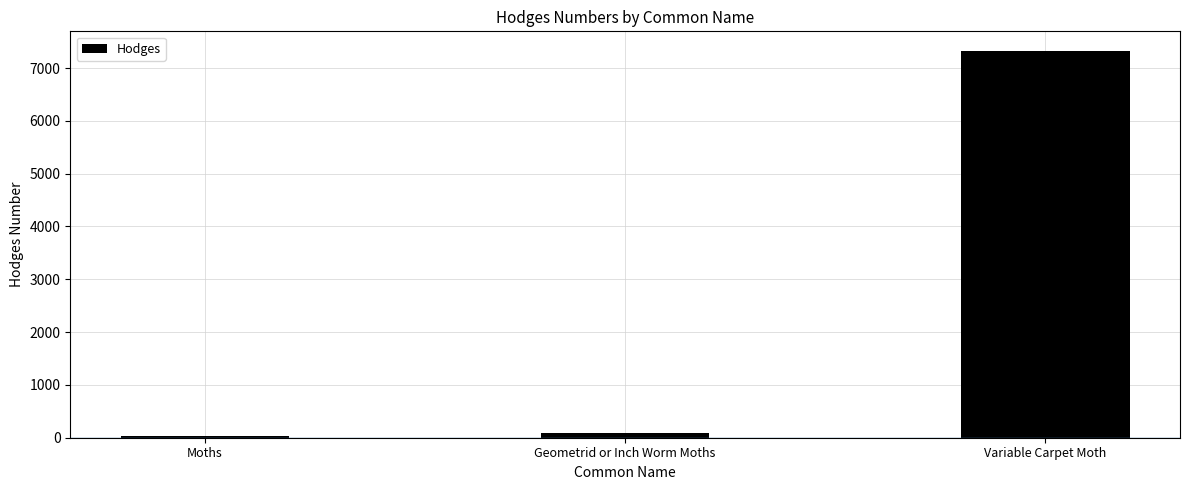

Reading right to left, extract all data points from this chart.

7329.0	91.3	29.0